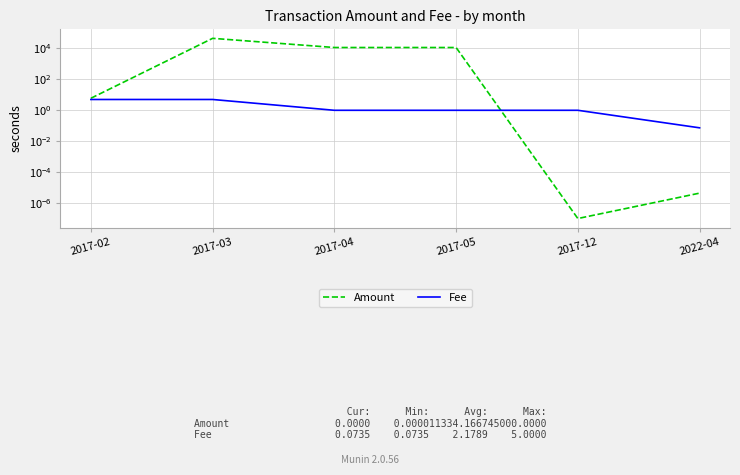

List the series in order of their overall mean, highest first.

Amount, Fee